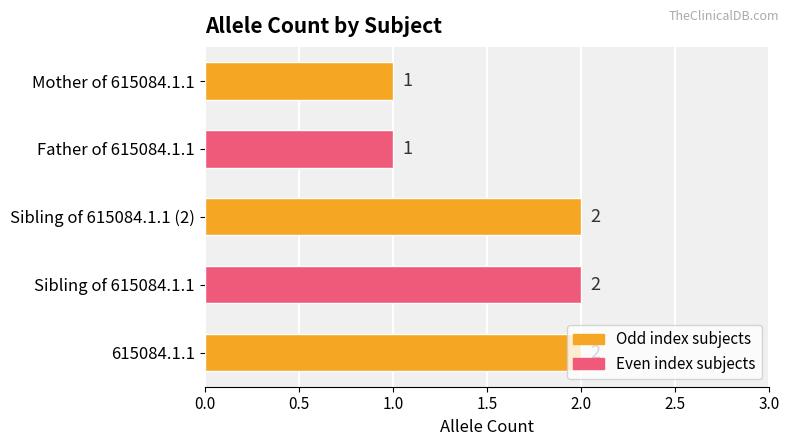

What is the ratio of the value at Father of 615084.1.1 to the value at Sibling of 615084.1.1?

0.5